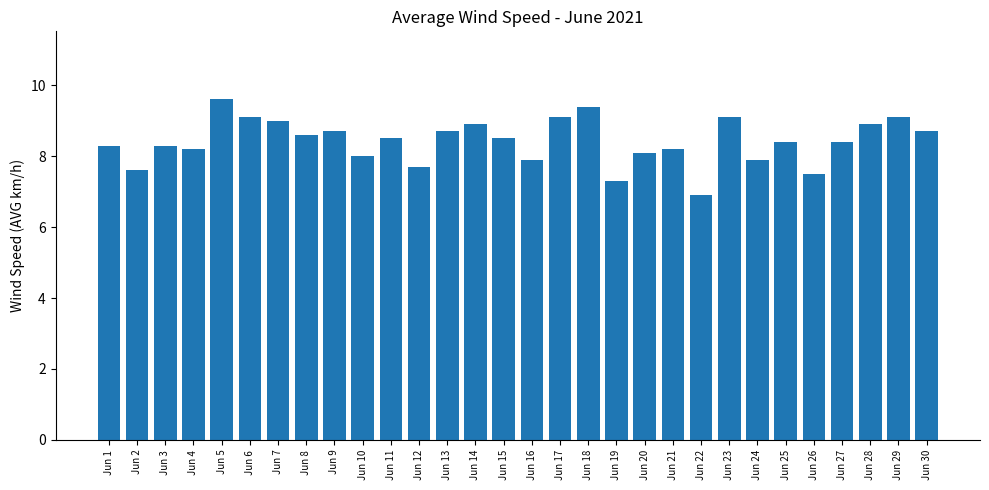

What is the average value?

8.4